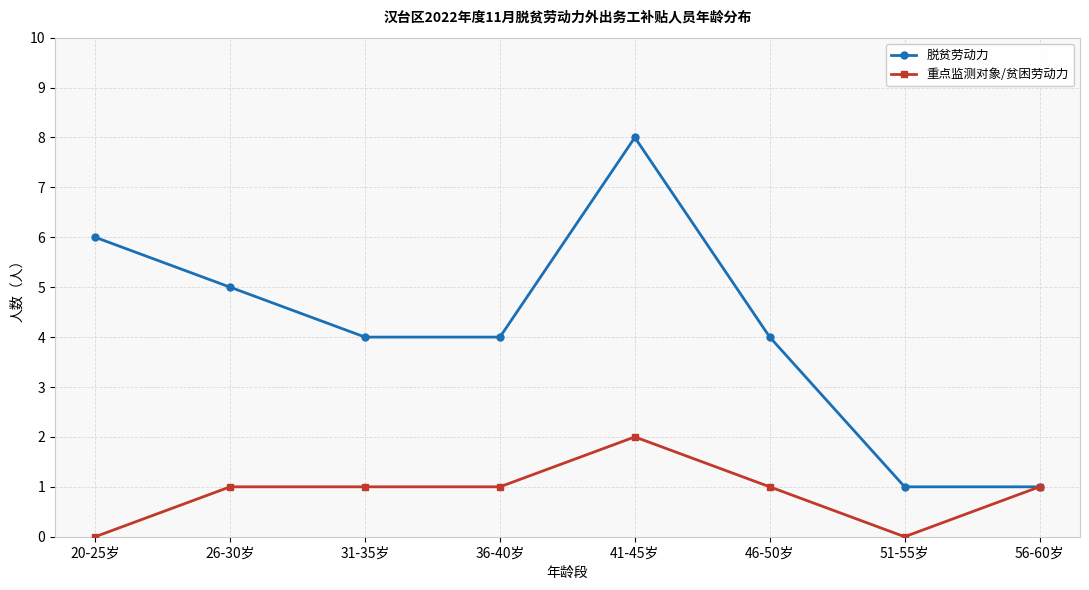

How many distinct data groups are displayed?

2